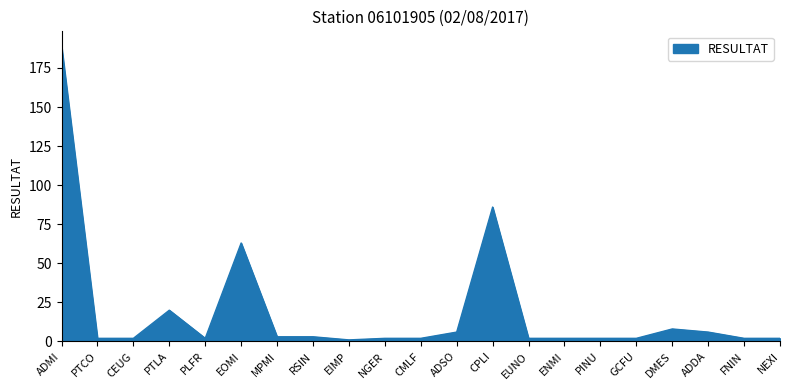

Is it true that the value at ADMI is 119?

False